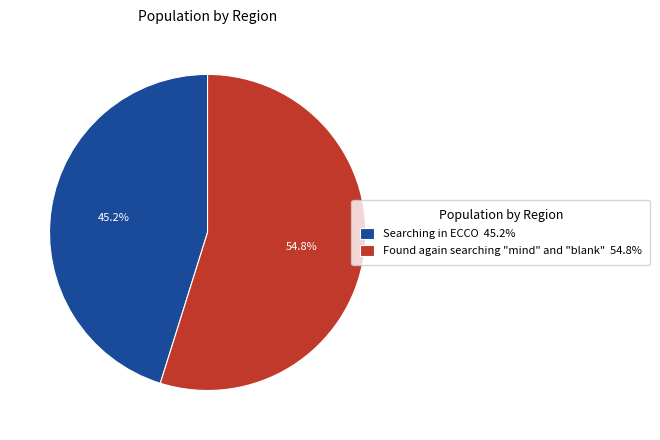

To the nearest percent, what percentage of the pie is Found again searching "mind" and "blank"?

55%